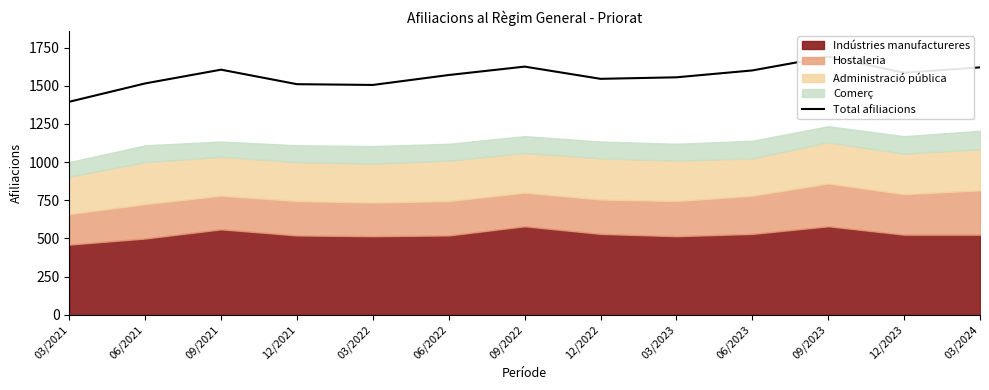

Reading left to right, transcribe all the data shown in this chart.

1395	1515	1605	1510	1505	1570	1625	1545	1555	1600	1690	1585	1620